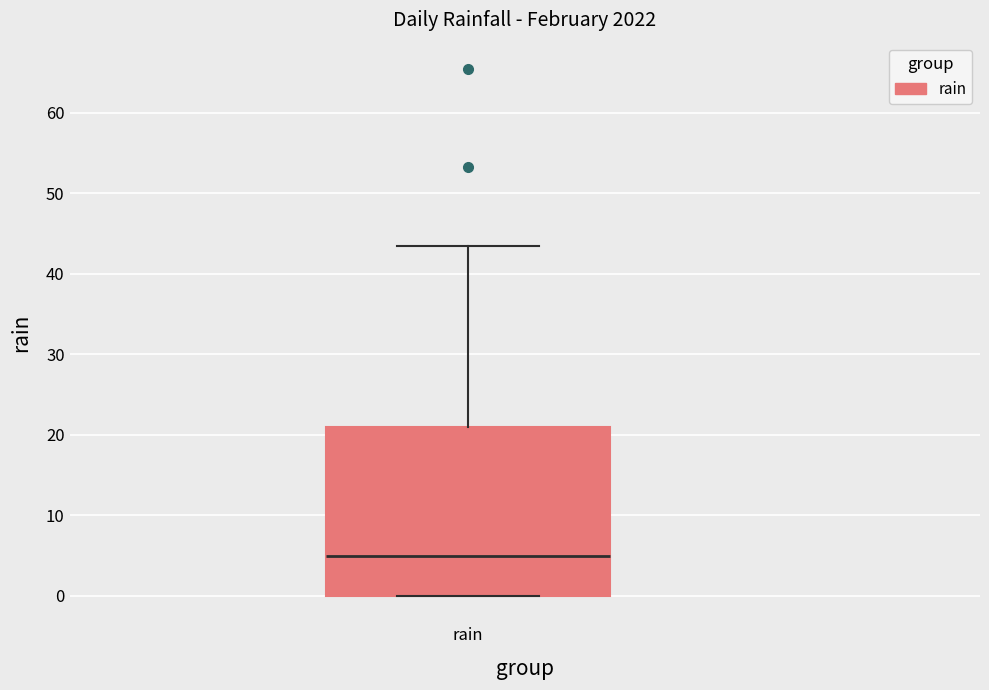

Where does the median line of the box for rain sit on the y-axis? The values are not printed on the chart, so give them approximately, as read against the axis.

5